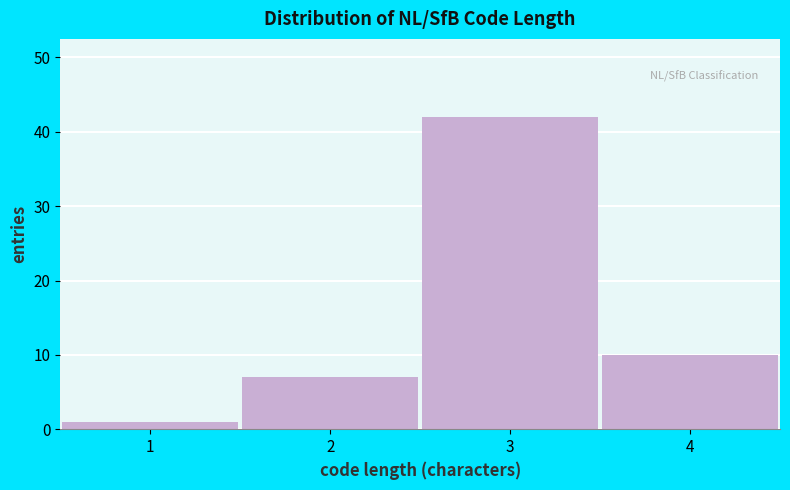

Which range on the x-axis has the tallest bar?

2.5 to 3.5